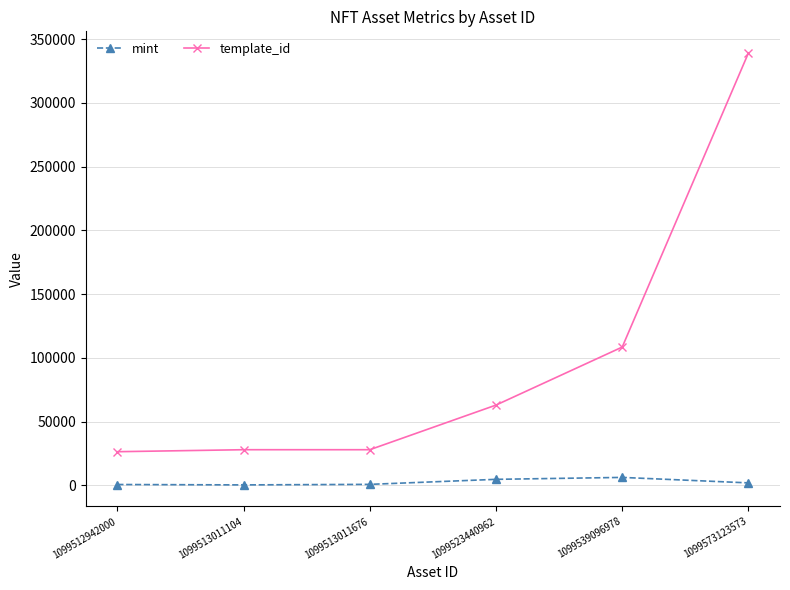

True or false: template_id and mint cross at least once.

False